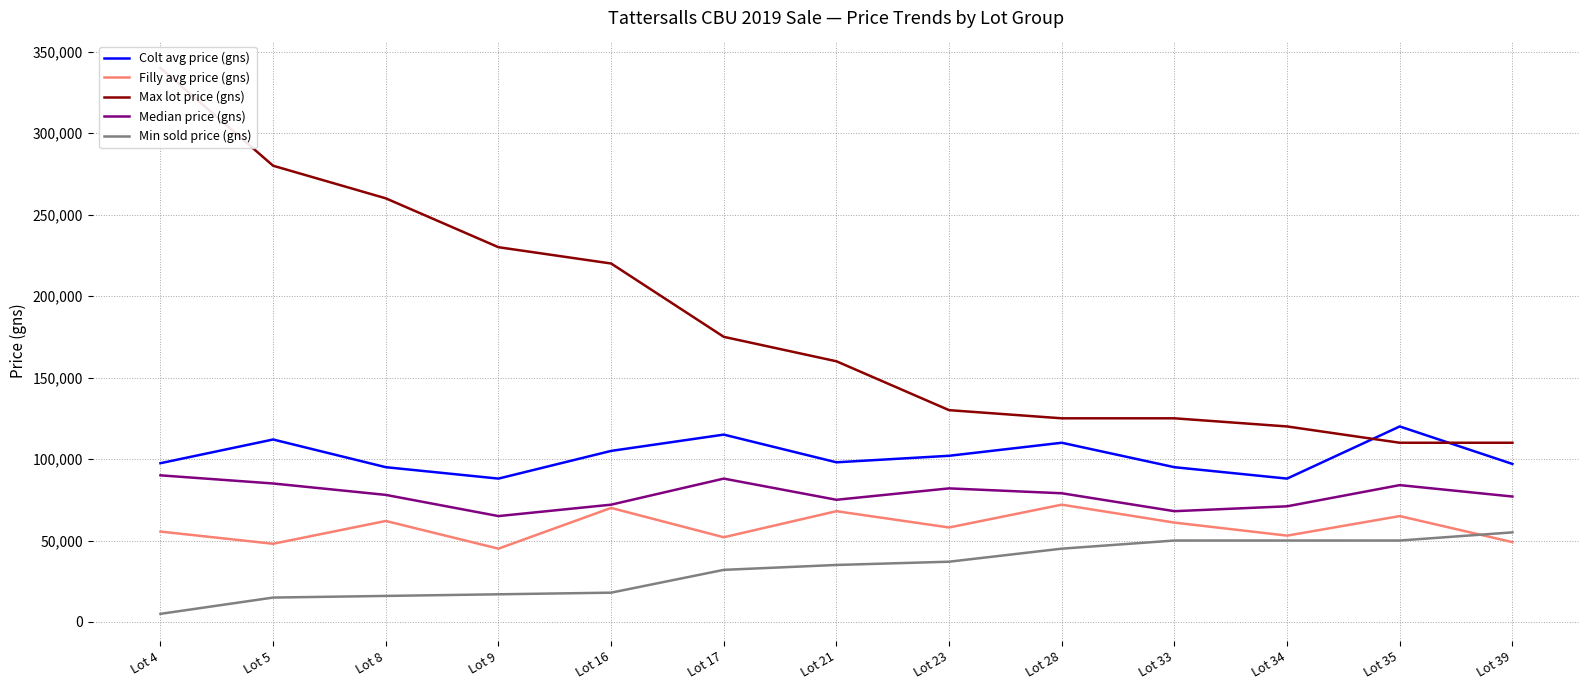

The Colt avg price (gns) series shows 95000 at Lot 8. True or false?

True